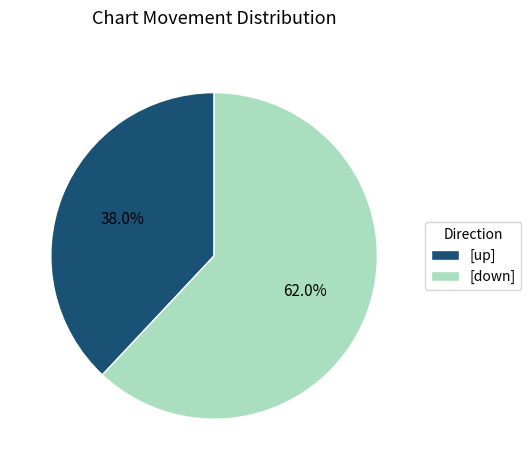

How many slices are in this pie chart?

2